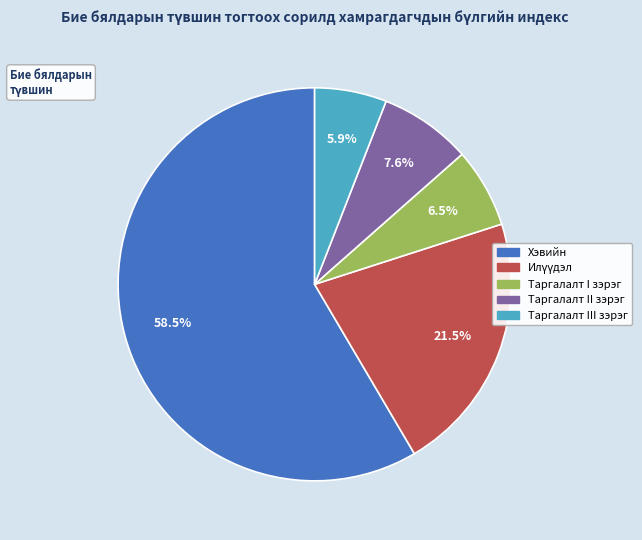

True or false: Таргалалт I зэрэг accounts for 21% of the total.

False